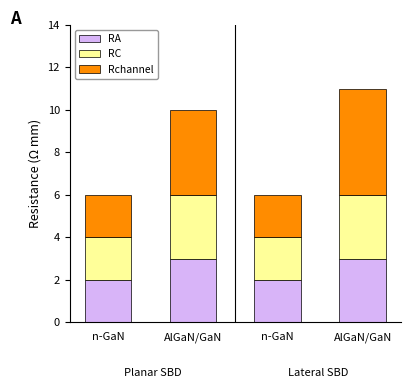

How many bars are there in total?

4